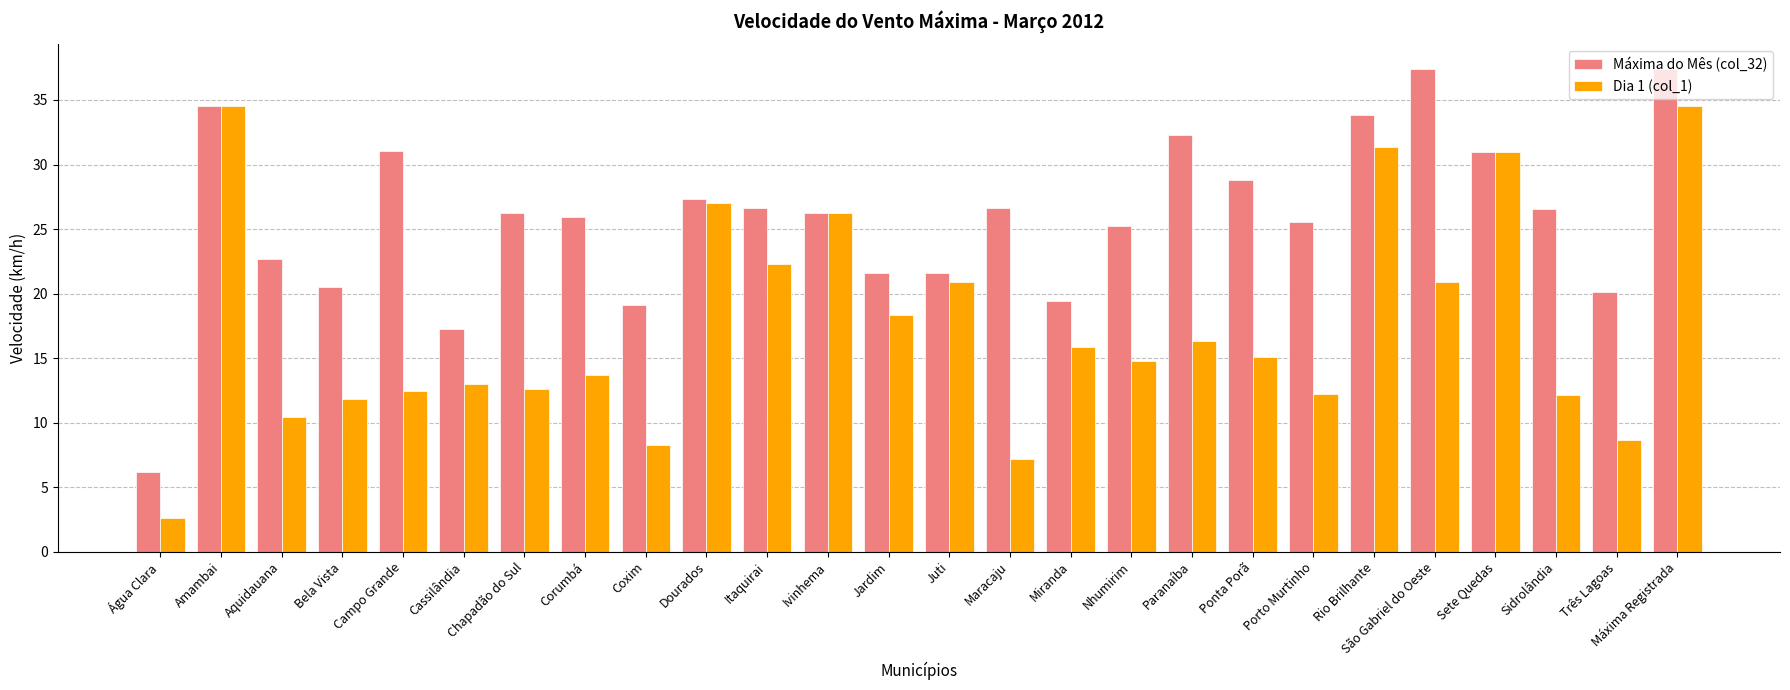

Rank the series at Nhumirim from lowest to highest value.

Dia 1 (col_1), Máxima do Mês (col_32)